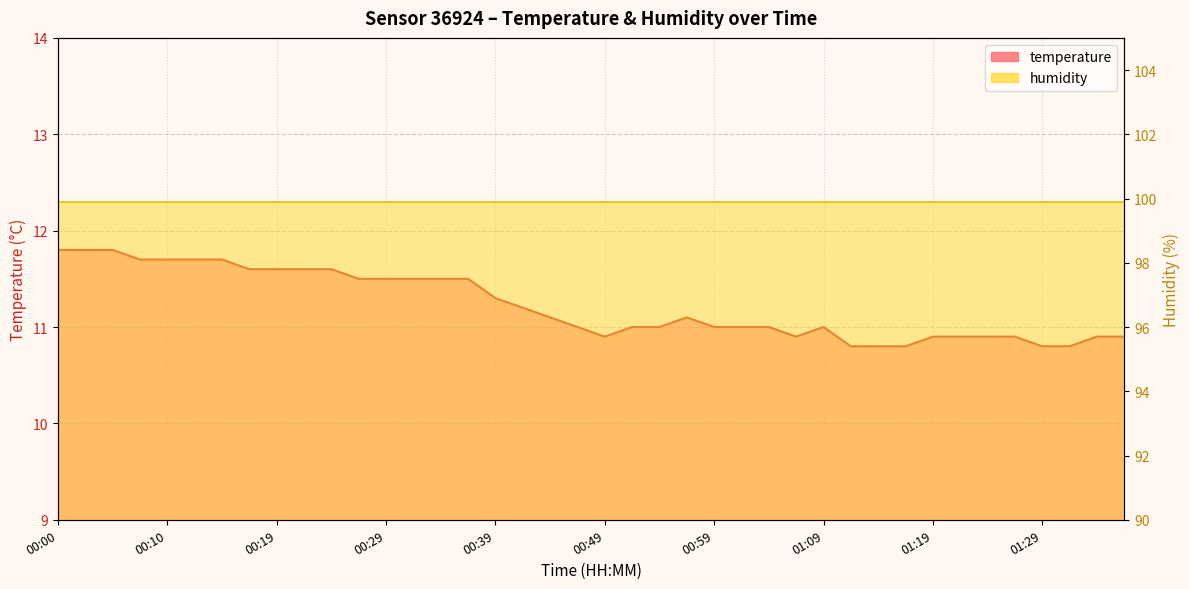

How many points are higher than both their immediate neighbors (excluding endpoints)?

2